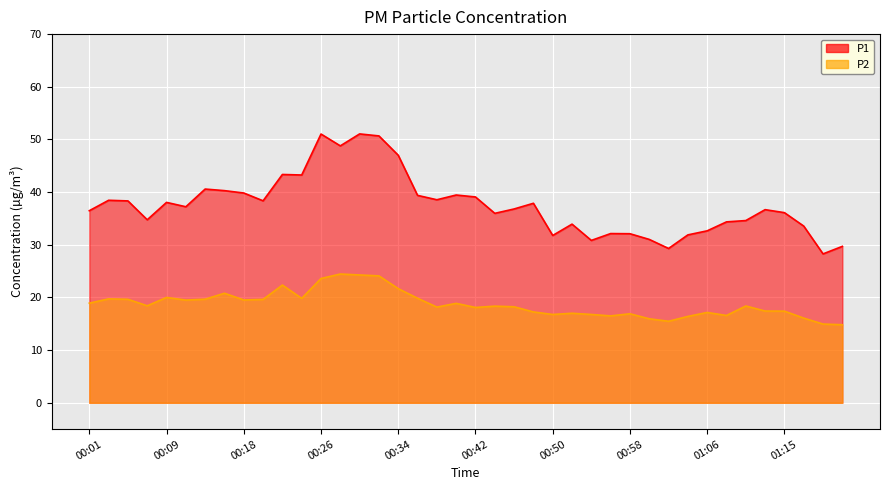

True or false: P2 and P1 intersect in this chart.

False